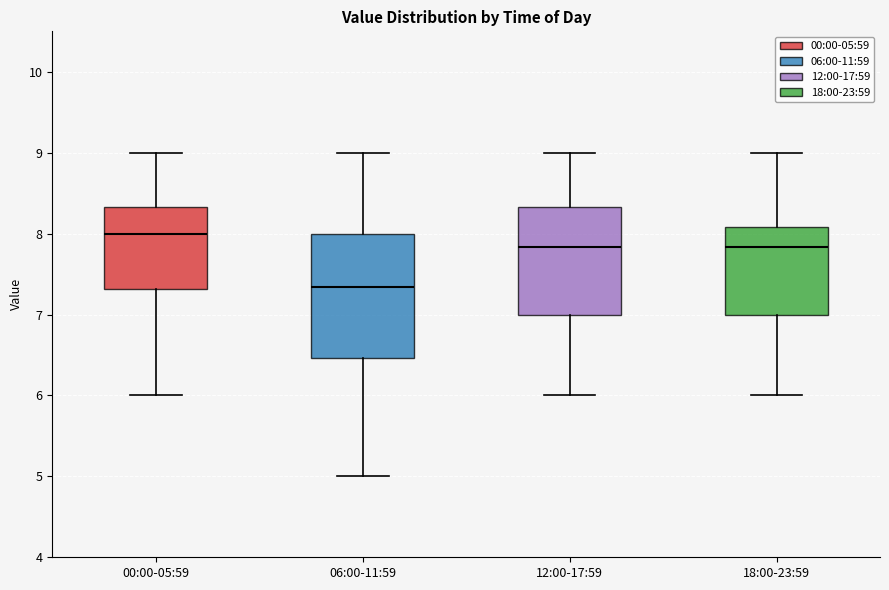

Reading left to right, read every box against the y-axis: the position of its median line, the range the box covers, and the ends of its whiskers. The values are not printed on the chart, so give them approximately, as read against the axis.

00:00-05:59: median 8.0, box 7.3 to 8.3, whiskers 6.0 to 9.0
06:00-11:59: median 7.3, box 6.5 to 8.0, whiskers 5.0 to 9.0
12:00-17:59: median 7.8, box 7.0 to 8.3, whiskers 6.0 to 9.0
18:00-23:59: median 7.8, box 7.0 to 8.1, whiskers 6.0 to 9.0